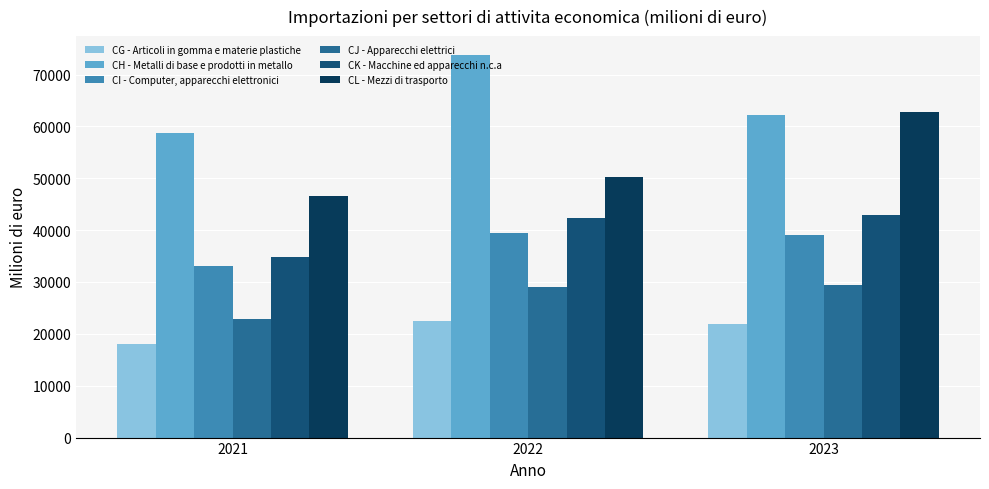

How many bars are there in total?

18